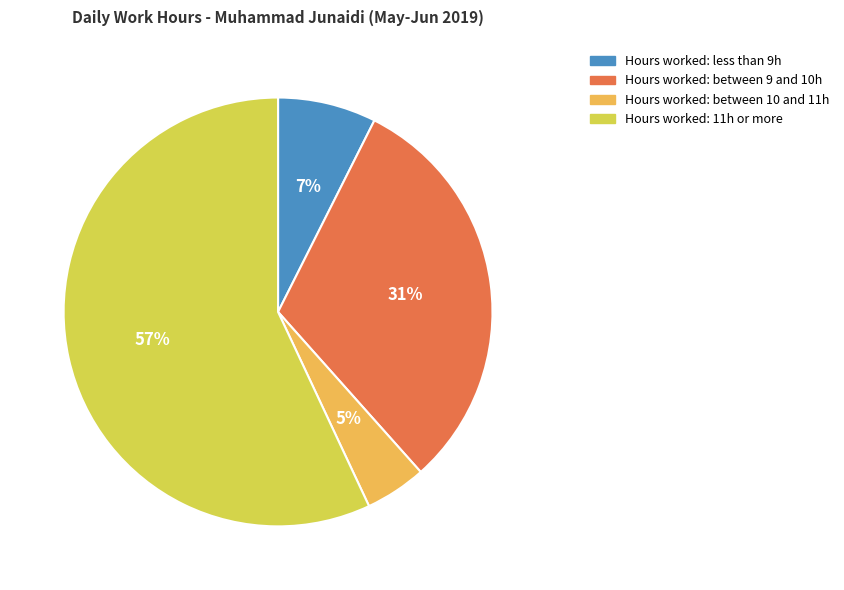

How many segments does this pie chart have?

4